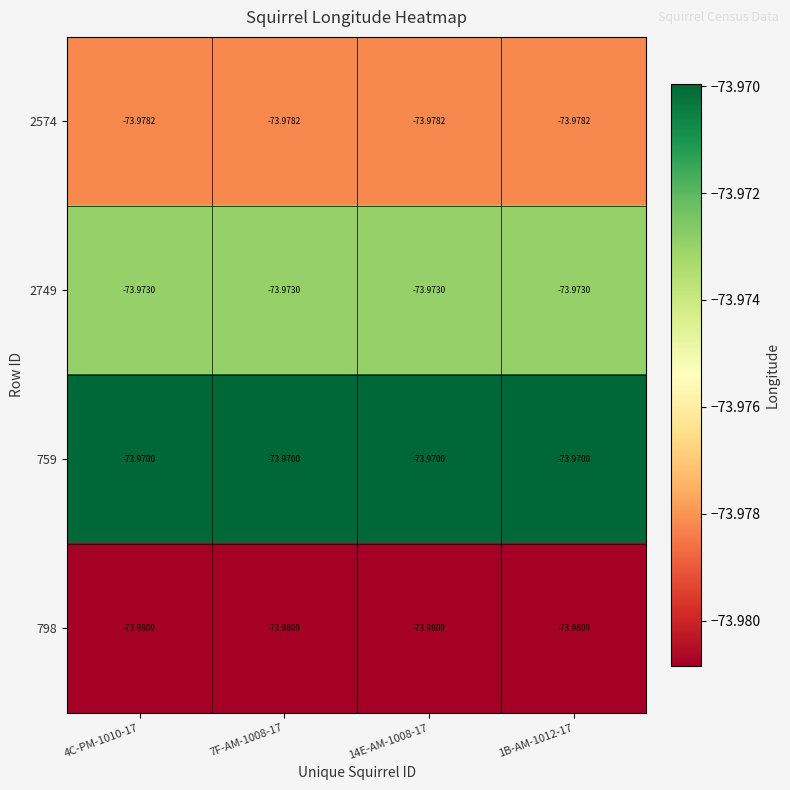

How many series are shown in this chart?

4